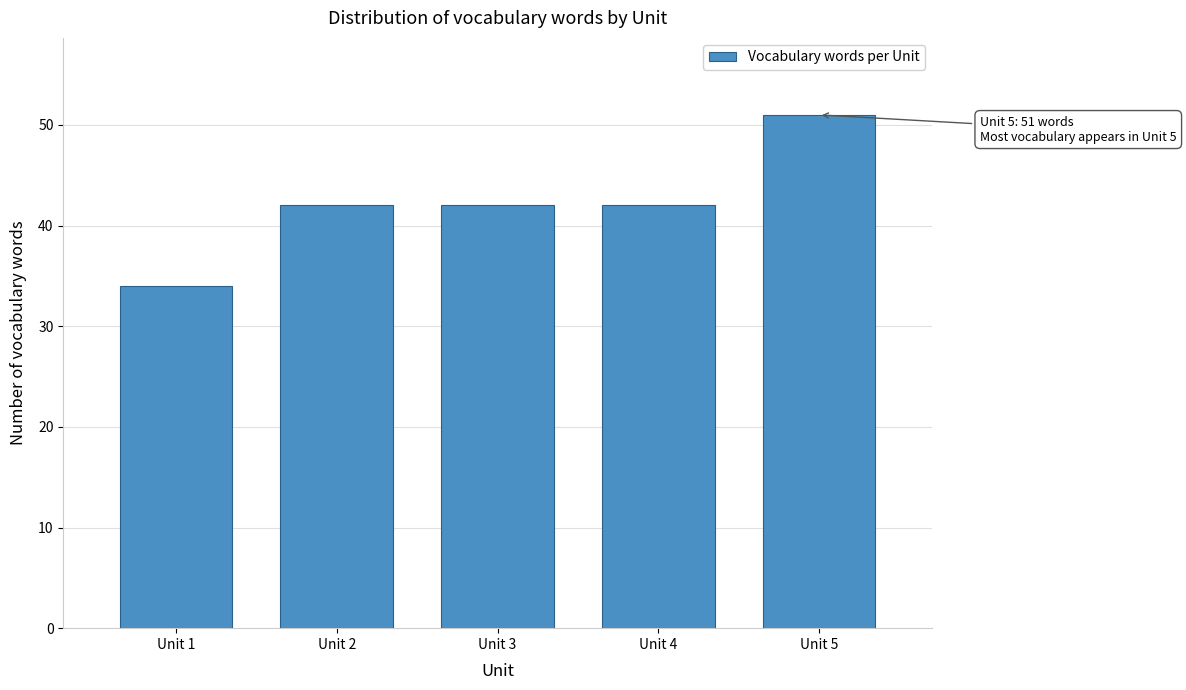

Reading left to right, extract all data points from this chart.

34	42	42	42	51